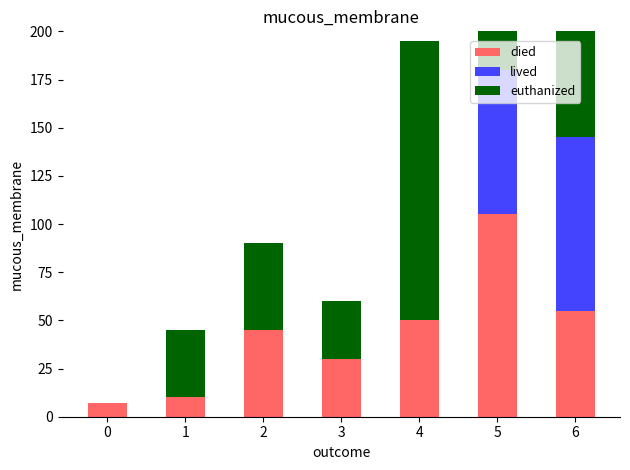

Between 2 and 5, which series saw the biggest shift?

lived